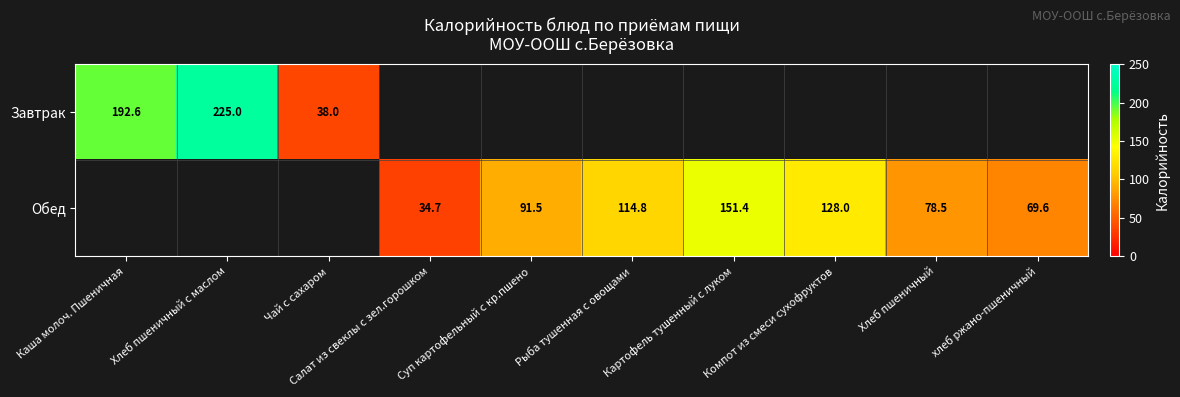

At which label is Завтрак closest to 131?

Каша молоч. Пшеничная